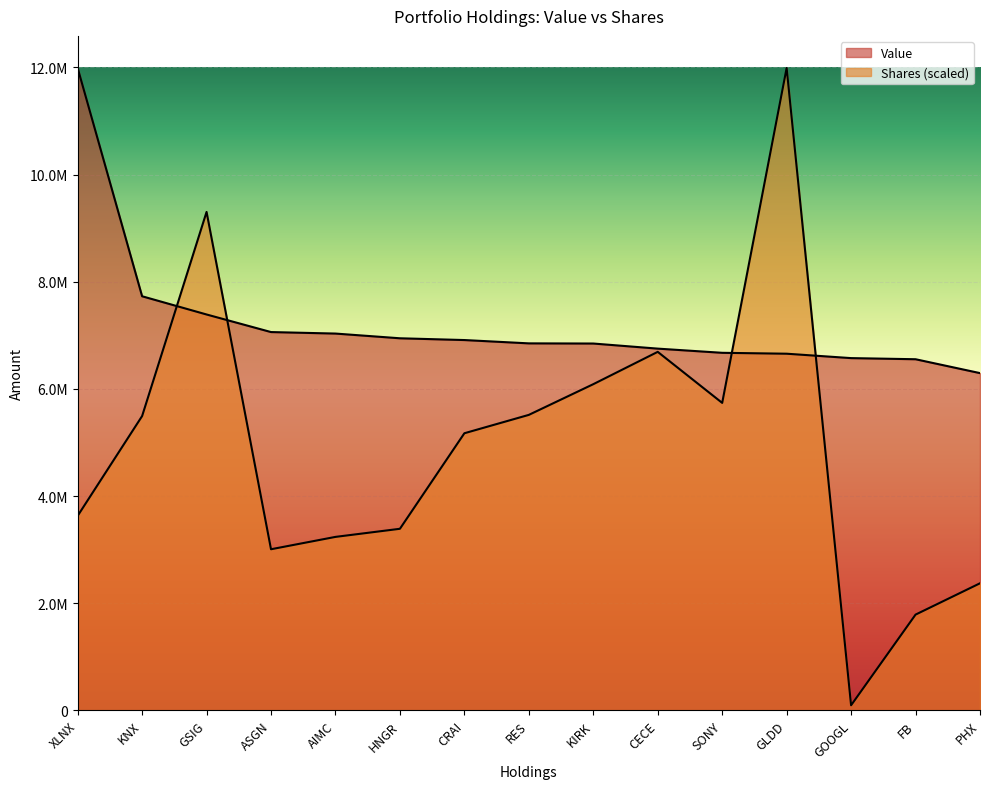

What is the smallest value displayed?

96998.8